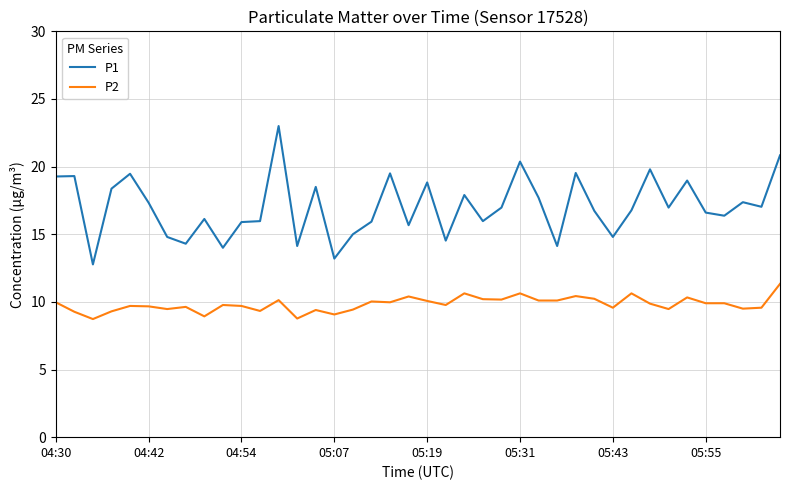

What is the minimum value shown in the chart?

8.7